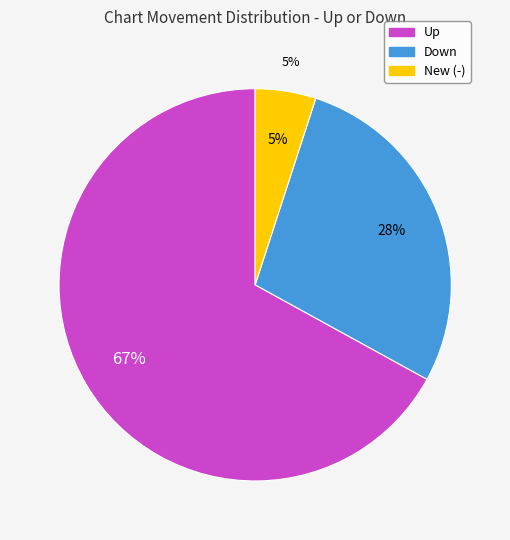

True or false: Up accounts for 53% of the total.

False